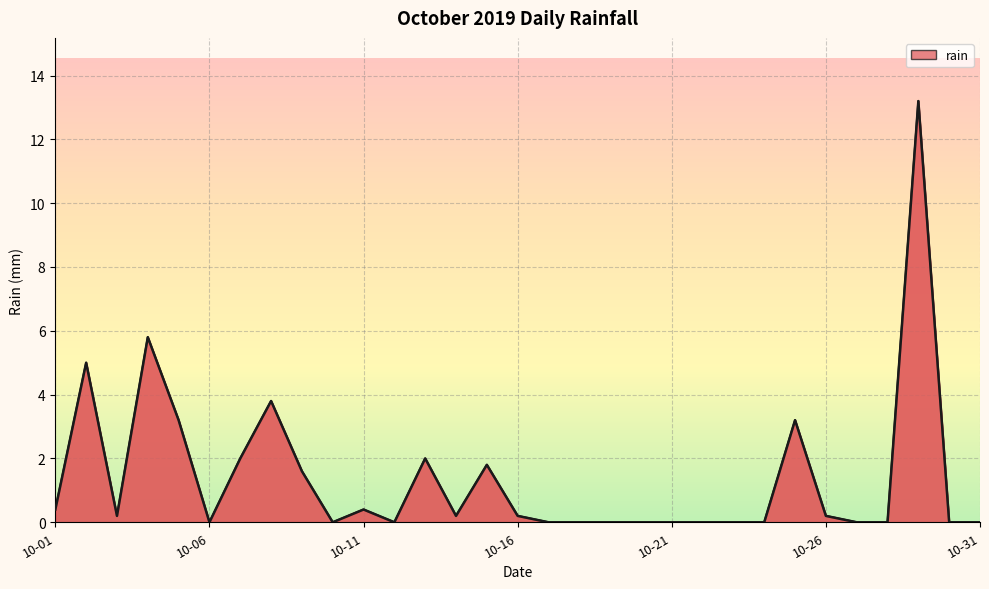

What is the greatest value displayed?

13.2